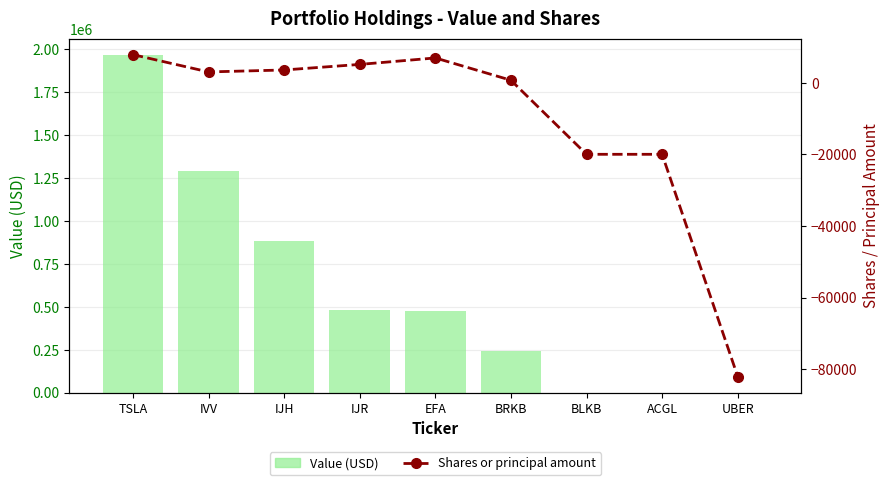

List the series in order of their overall mean, highest first.

Value (USD), Shares or principal amount